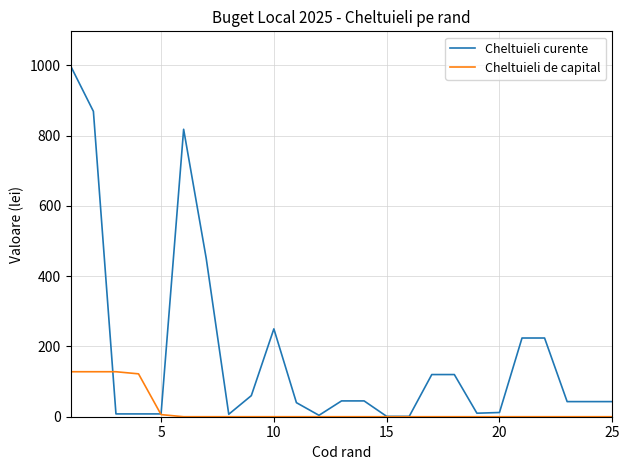

What is the difference between the maximum and minimum values in the Cheltuieli curente series?

996.0